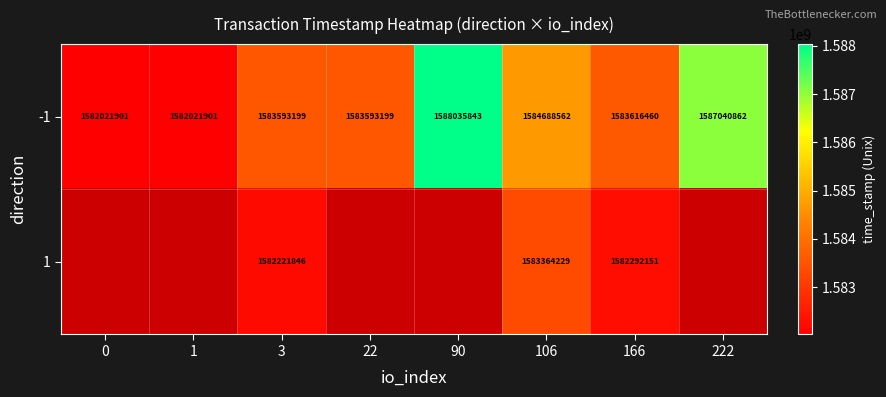

Where does the -1 series first go above 1583616460?

90